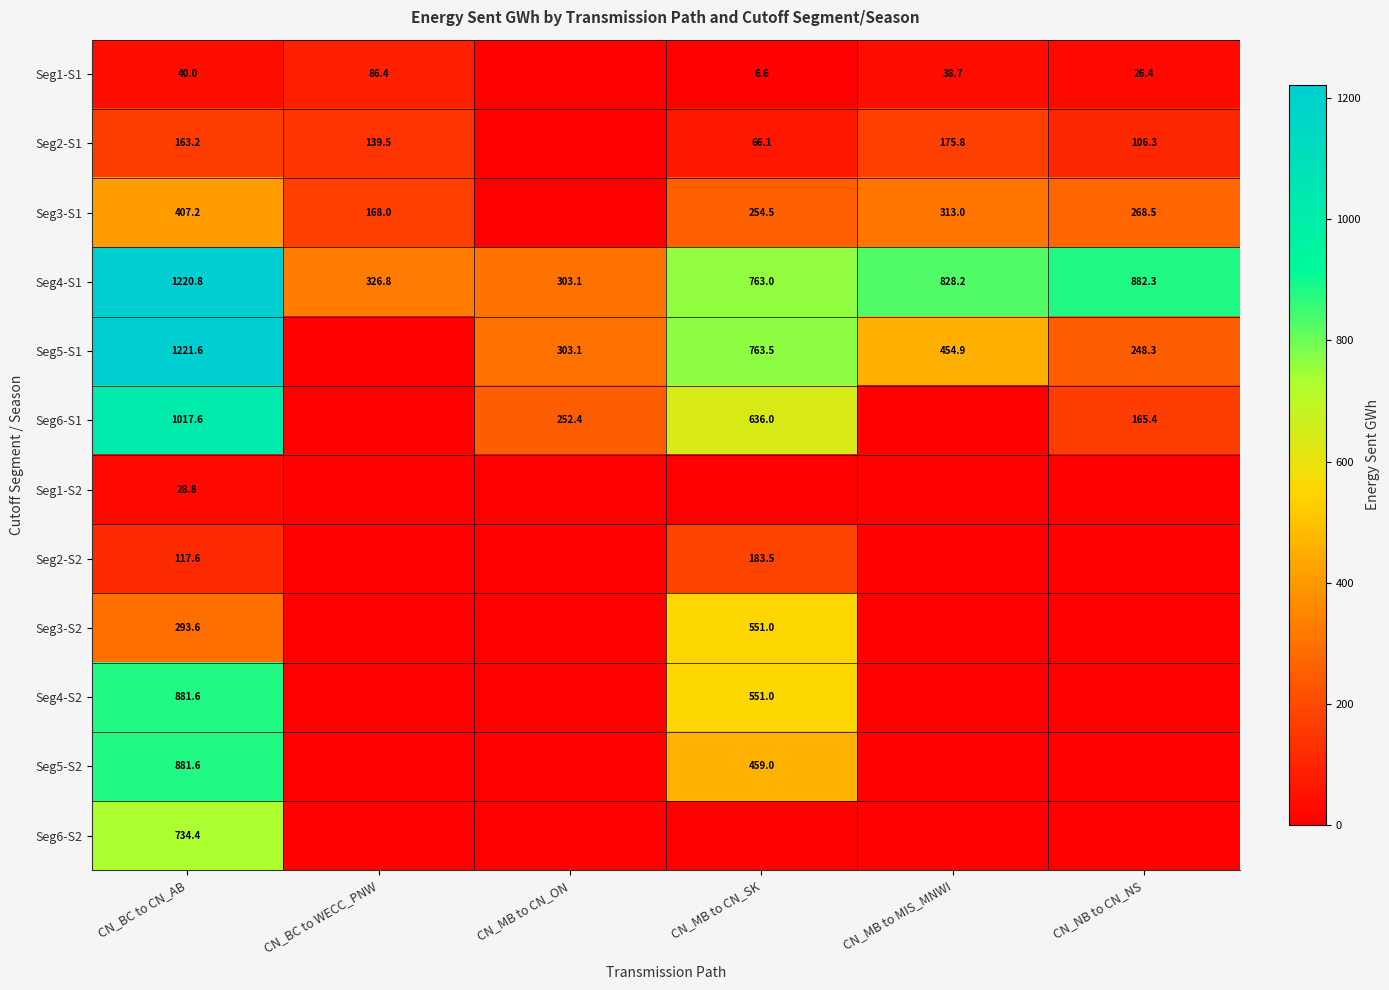

The value of Seg1-S1 at CN_NB to CN_NS is 17.7. True or false?

False